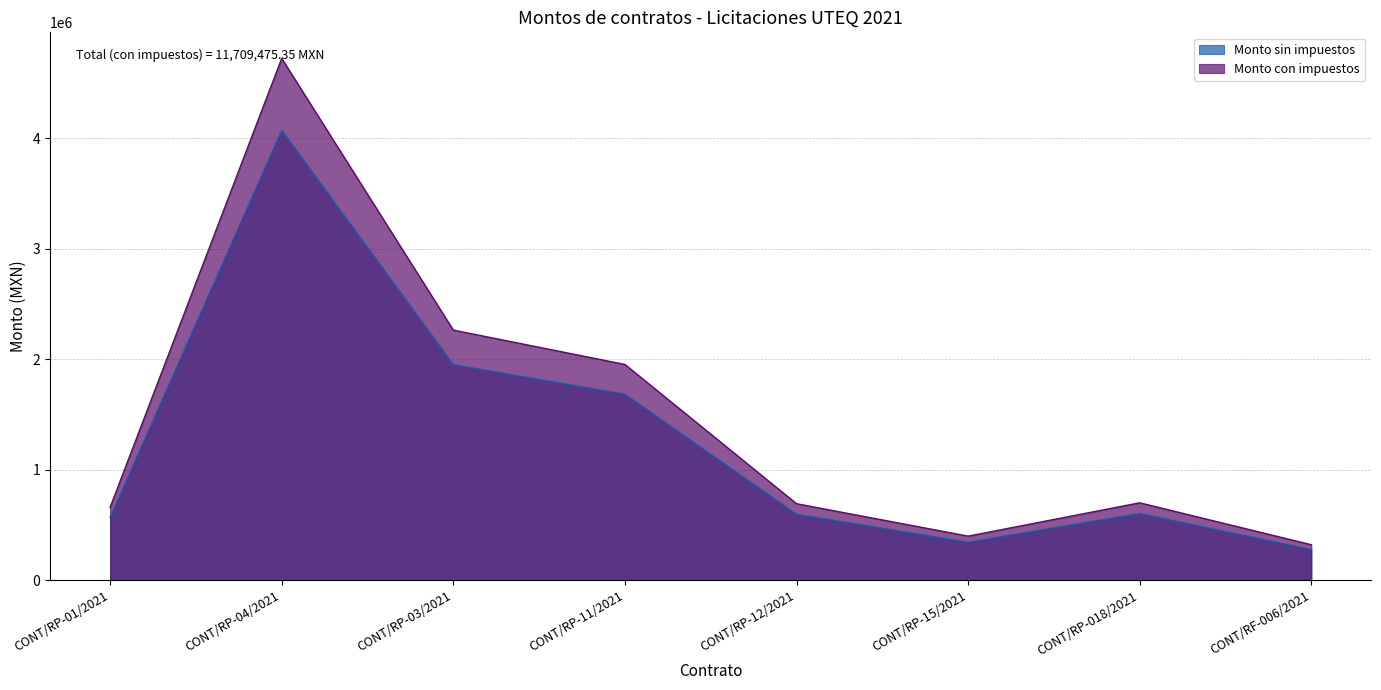

What is the label of the 1st point from the right?

CONT/RF-006/2021